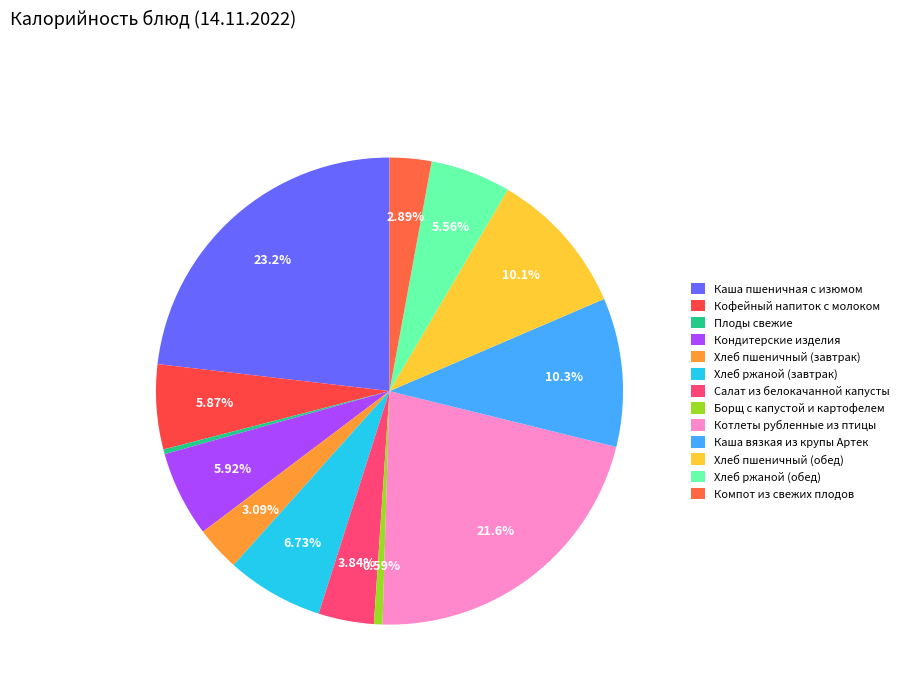

What is the change in value from Плоды свежие to Кондитерские изделия?

+78.7